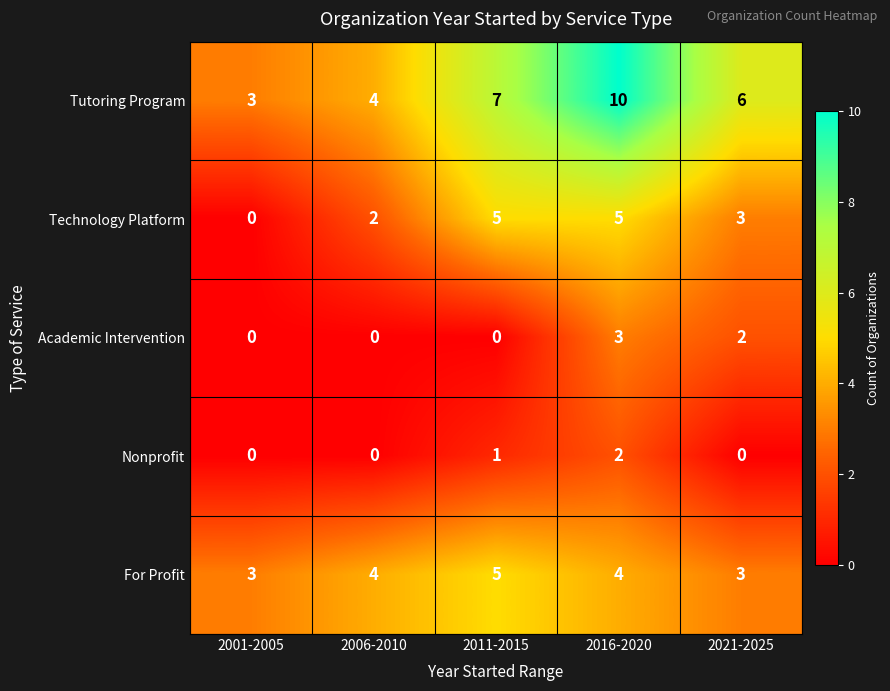

Between 2016-2020 and 2021-2025, which series saw the biggest shift?

Tutoring Program